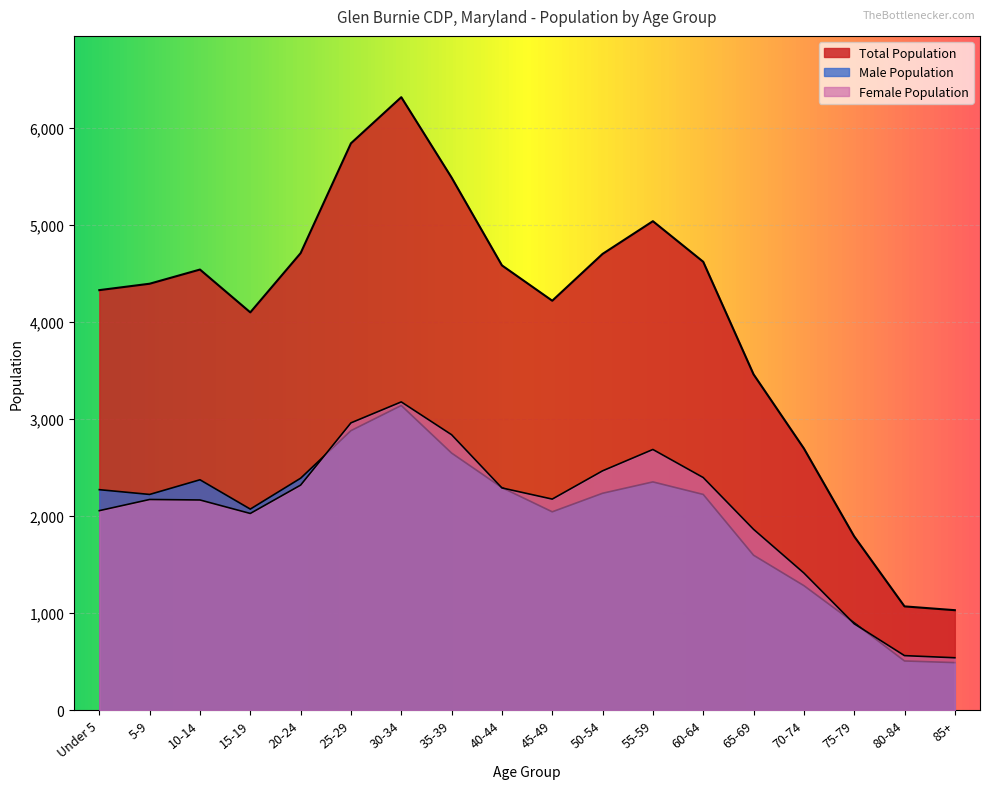

How many values in the Male series are below 2234?

9